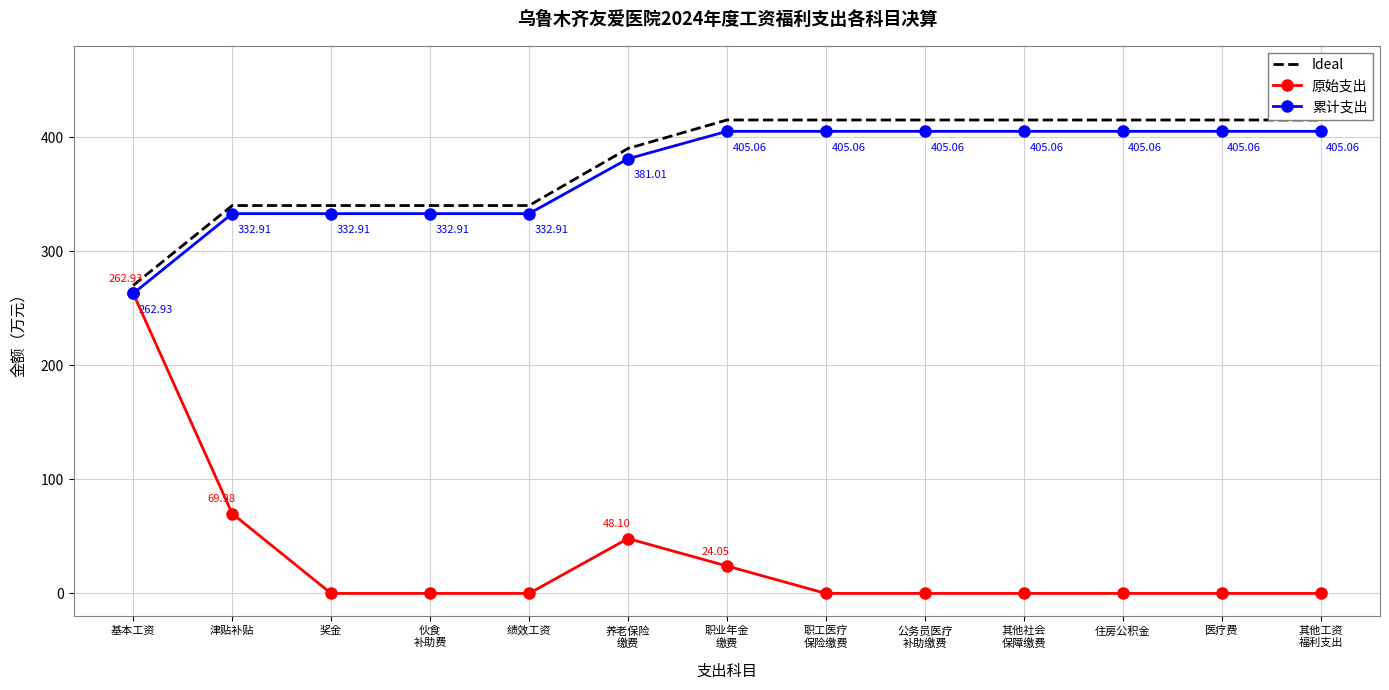

Reading left to right, list all the values displayed in this chart.

Ideal: 基本工资=270.0	津贴补贴=340.0	奖金=340.0	伙食
补助费=340.0	绩效工资=340.0	养老保险
缴费=390.0	职业年金
缴费=415.0	职工医疗
保险缴费=415.0	公务员医疗
补助缴费=415.0	其他社会
保障缴费=415.0	住房公积金=415.0	医疗费=415.0	其他工资
福利支出=415.0
原始支出: 基本工资=262.9	津贴补贴=70.0	奖金=0.0	伙食
补助费=0.0	绩效工资=0.0	养老保险
缴费=48.1	职业年金
缴费=24.1	职工医疗
保险缴费=0.0	公务员医疗
补助缴费=0.0	其他社会
保障缴费=0.0	住房公积金=0.0	医疗费=0.0	其他工资
福利支出=0.0
累计支出: 基本工资=262.9	津贴补贴=332.9	奖金=332.9	伙食
补助费=332.9	绩效工资=332.9	养老保险
缴费=381.0	职业年金
缴费=405.1	职工医疗
保险缴费=405.1	公务员医疗
补助缴费=405.1	其他社会
保障缴费=405.1	住房公积金=405.1	医疗费=405.1	其他工资
福利支出=405.1